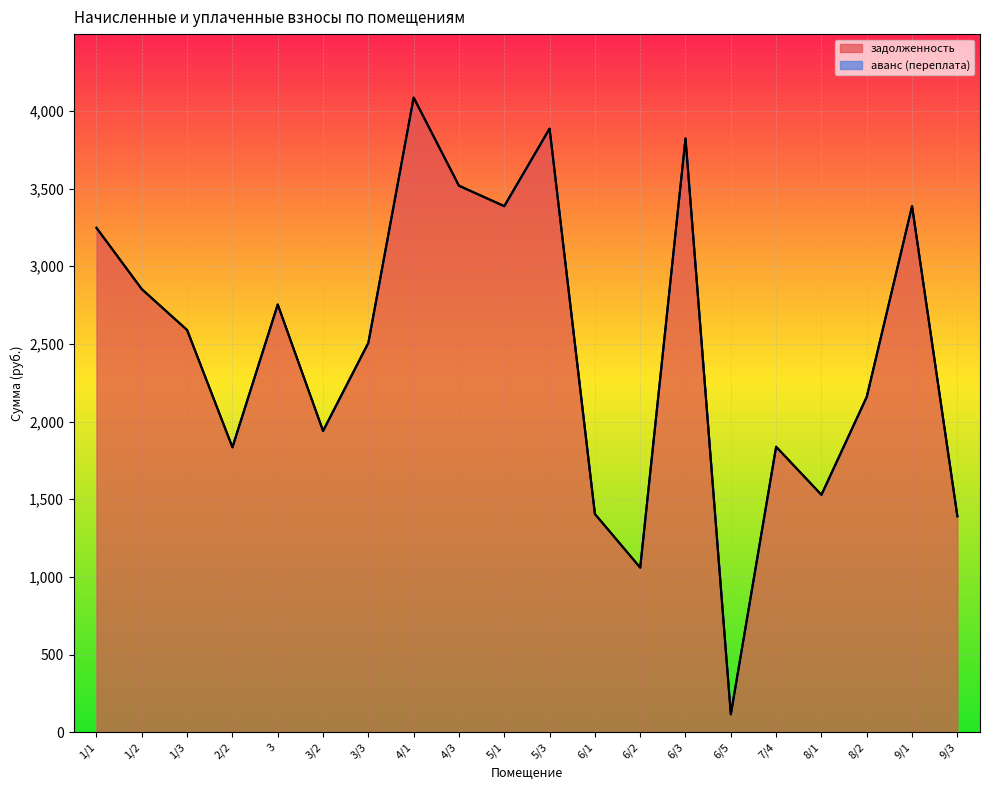

The chart shows a value of 2946.9 at 3/2. True or false?

False